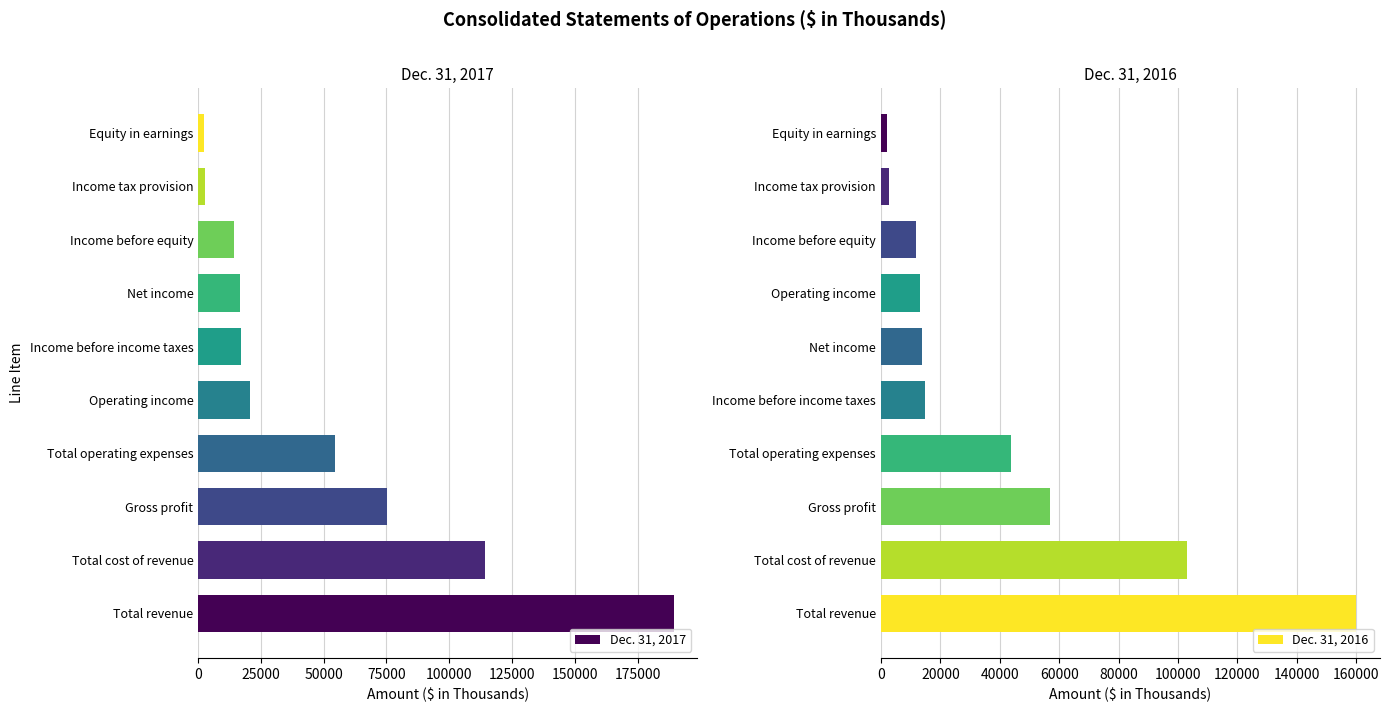

At which label does Dec. 31, 2017 reach its peak?

Total revenue